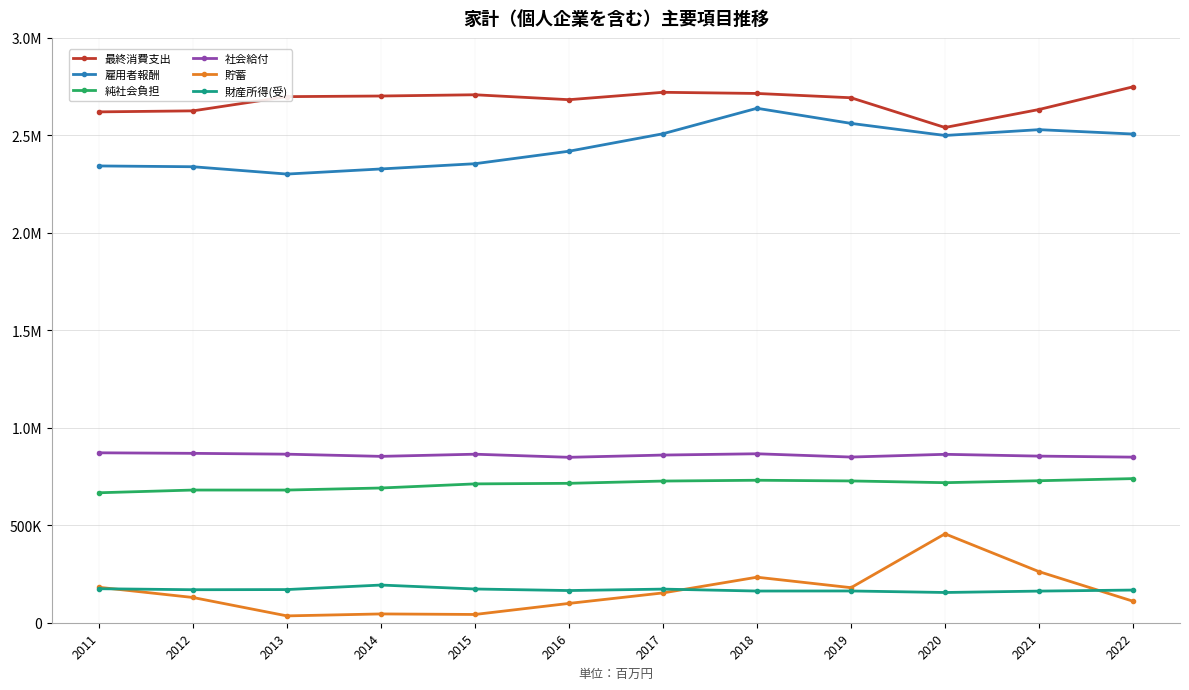

What is the value of the 純社会負担 point at the 9th from the left?

727335